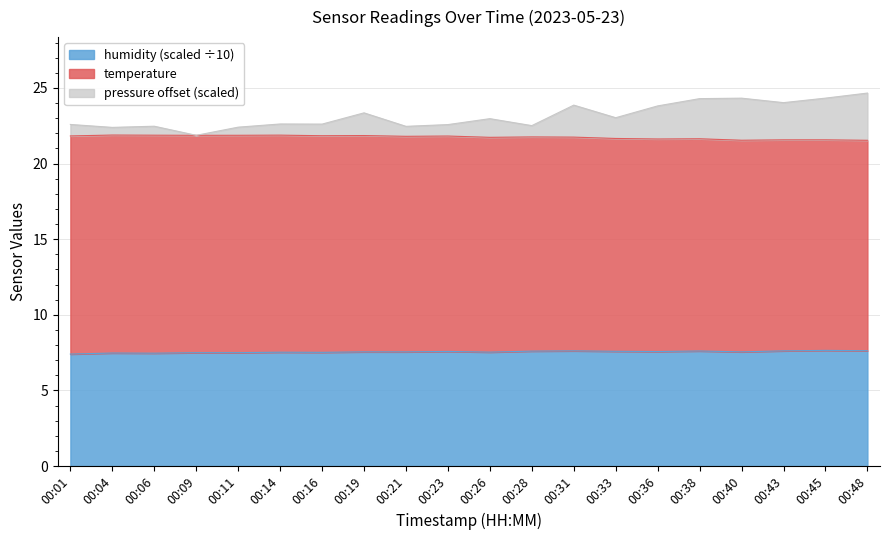

Does the chart display data point markers on the line(s)?

No